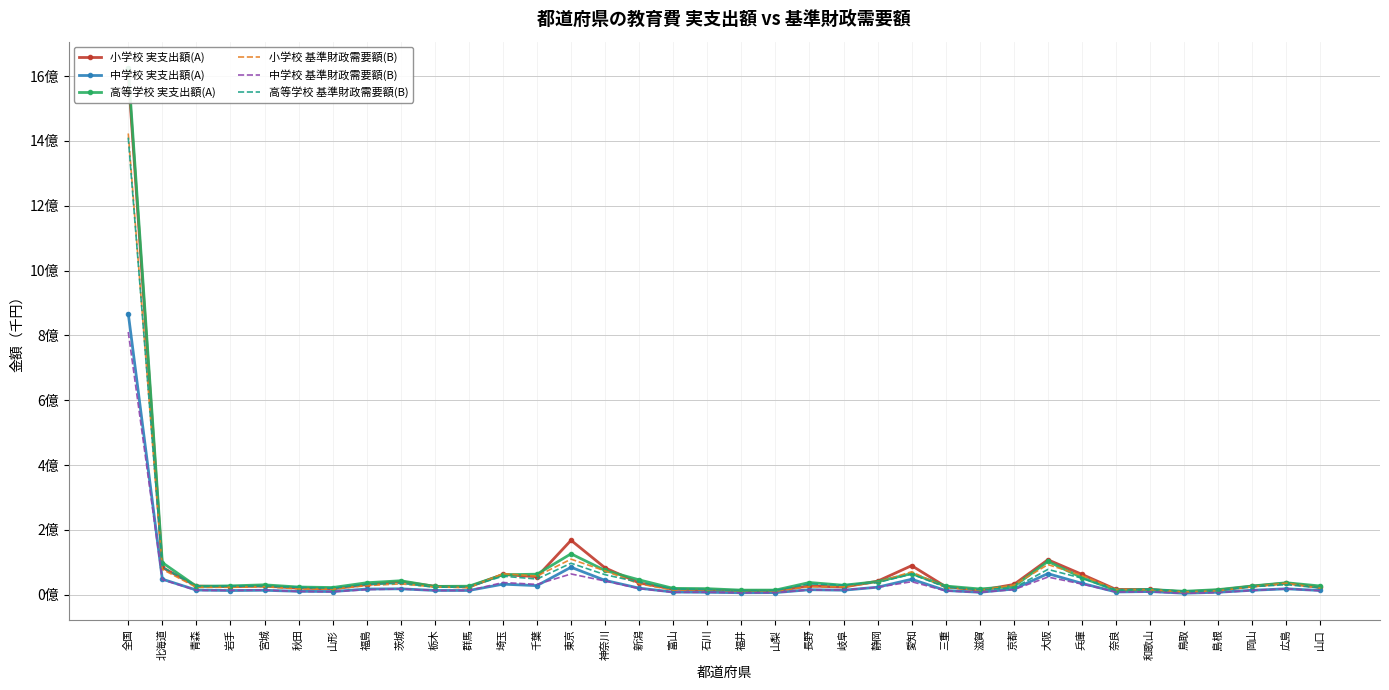

After their last crossing, which series has the higher values: 高等学校 基準財政需要額(B) or 高等学校 実支出額(A)?

高等学校 実支出額(A)